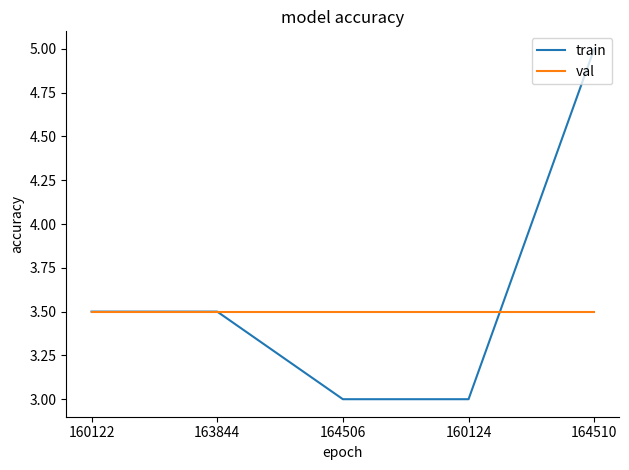

What is the minimum value for val?

3.5